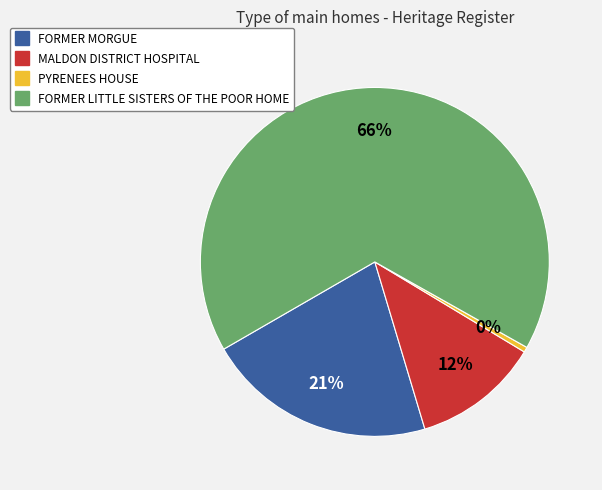

What is the largest slice in the pie chart?

FORMER LITTLE SISTERS OF THE POOR HOME